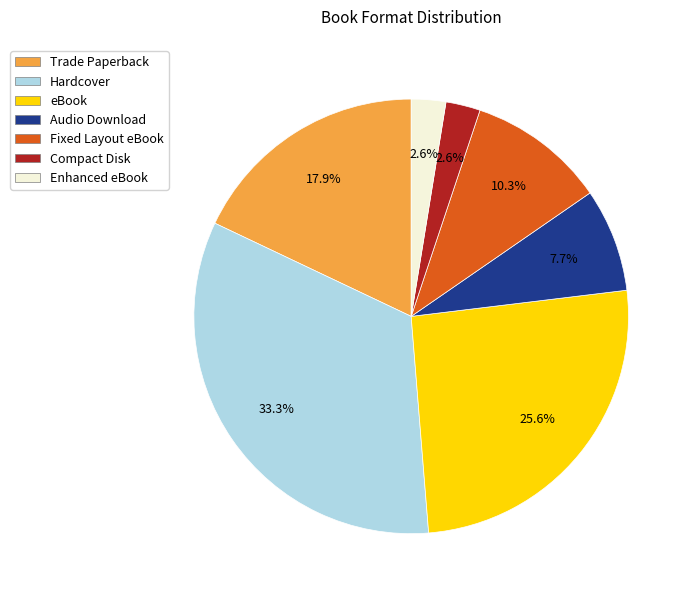

To the nearest percent, what portion does Trade Paperback represent?

18%